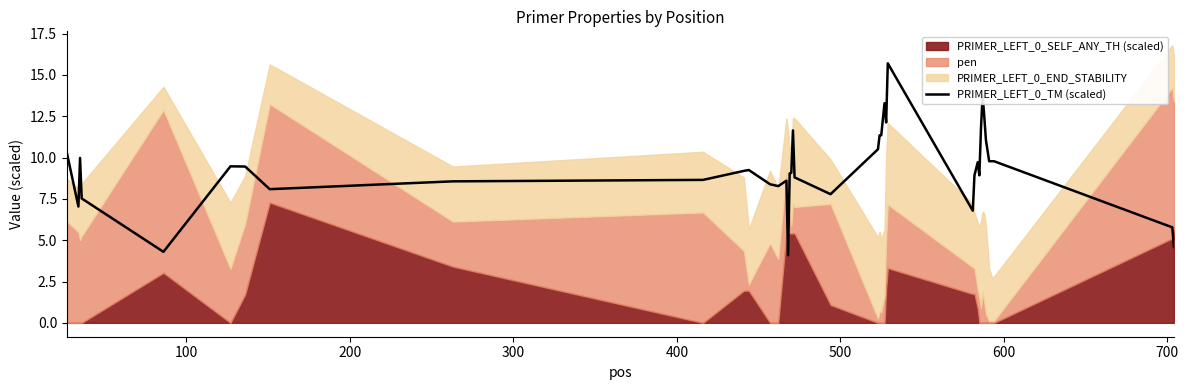

Is it true that the value at 29 is 15.7?

False